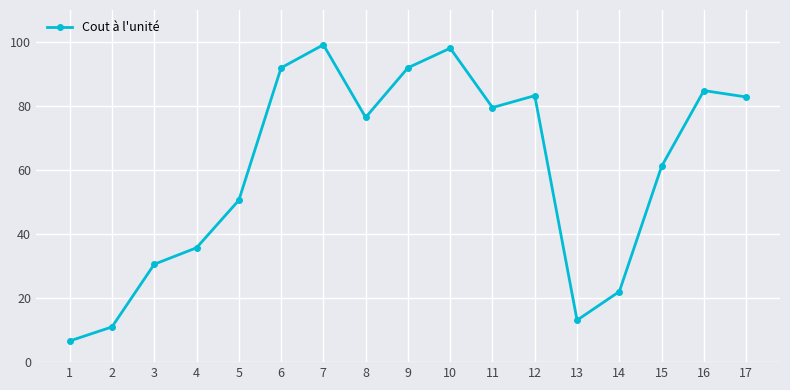

How many lines are shown in the chart?

1